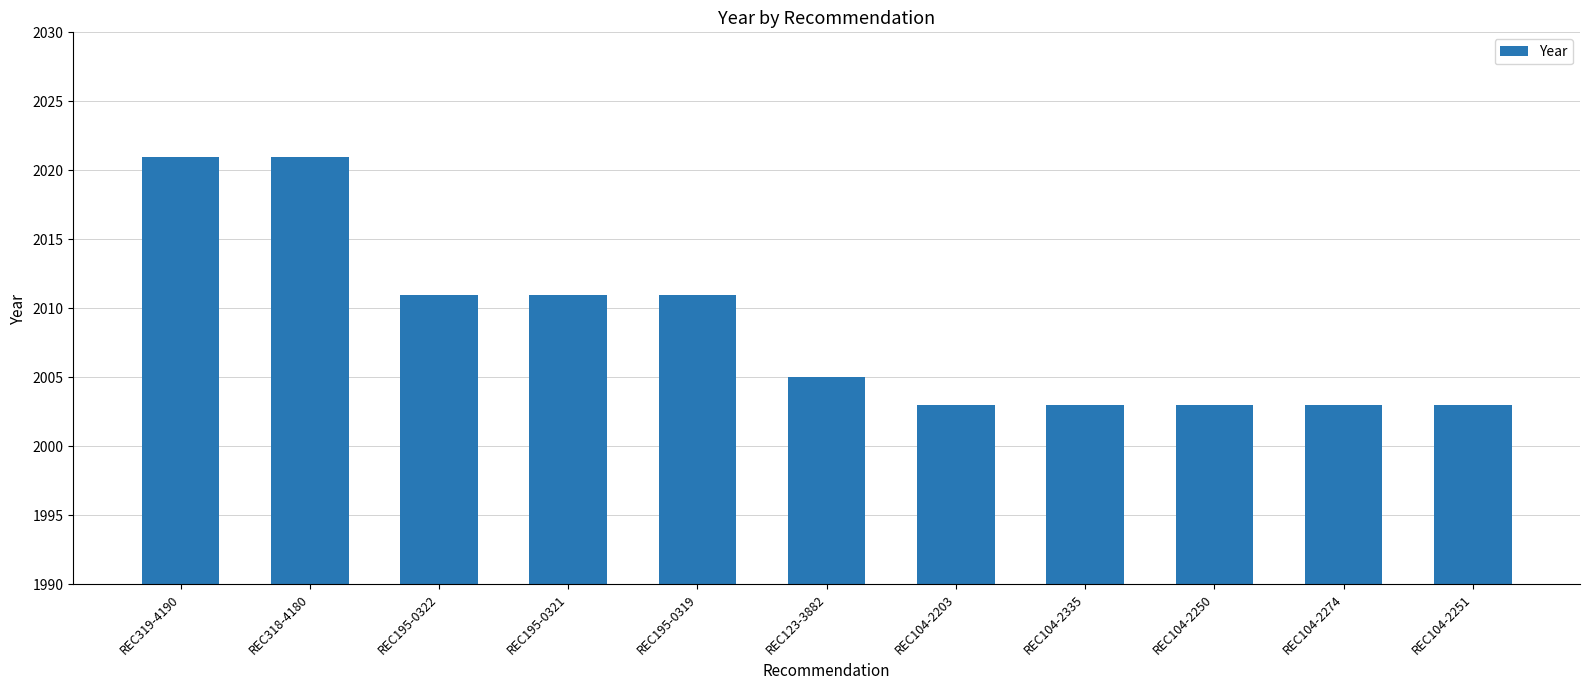

What is the greatest value displayed?

2021